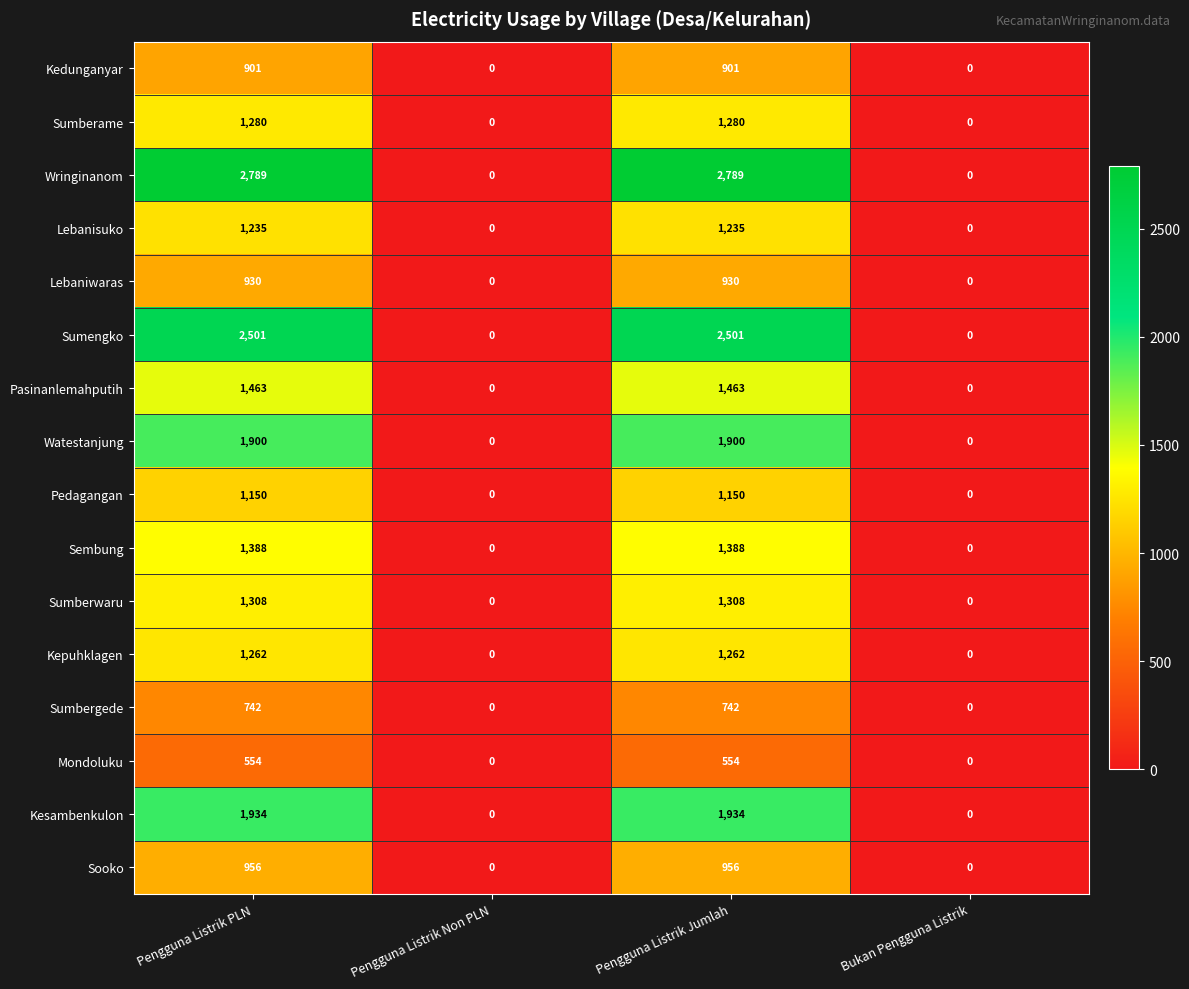

Count the number of categories in the chart.

4